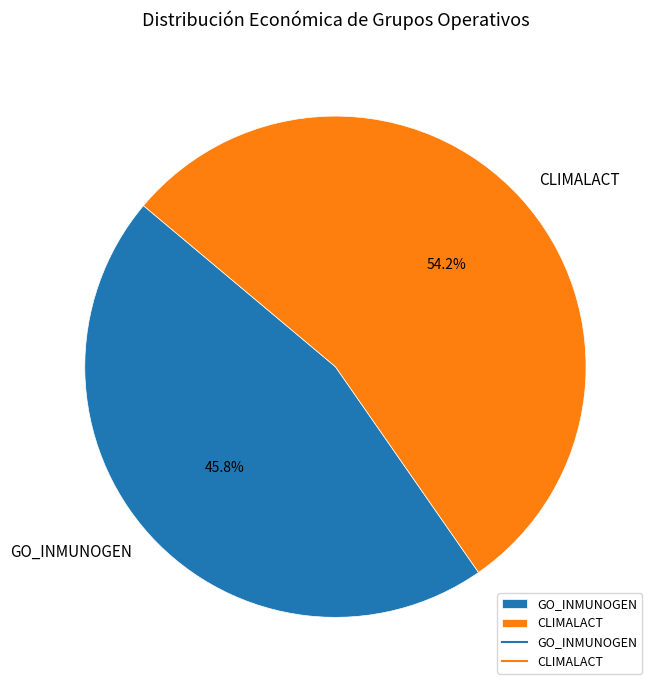

Approximately how many times larger is the value at CLIMALACT compared to GO_INMUNOGEN?

1.2